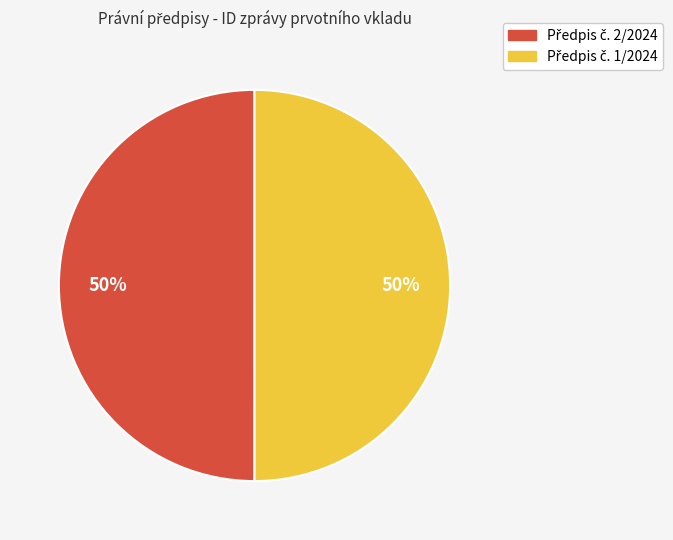

To the nearest percent, what is the average slice percentage?

50%